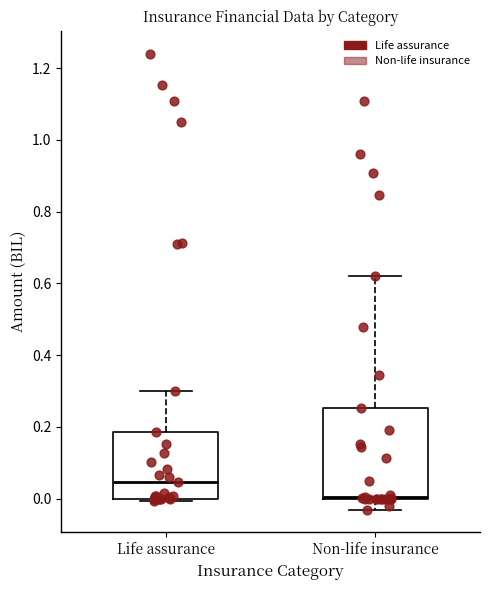

Reading left to right, read every box against the y-axis: the position of its median line, the range the box covers, and the ends of its whiskers. The values are not printed on the chart, so give them approximately, as read against the axis.

Life assurance: median 0.04, box 0.00 to 0.18, whiskers 0.00 to 0.30
Non-life insurance: median 0.00, box 0.00 to 0.26, whiskers -0.04 to 0.62